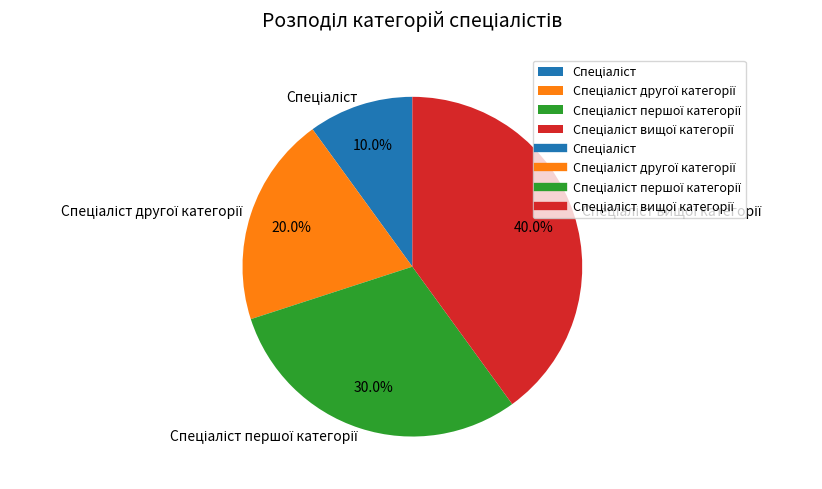

Is there any slice that represents more than half of the pie?

No